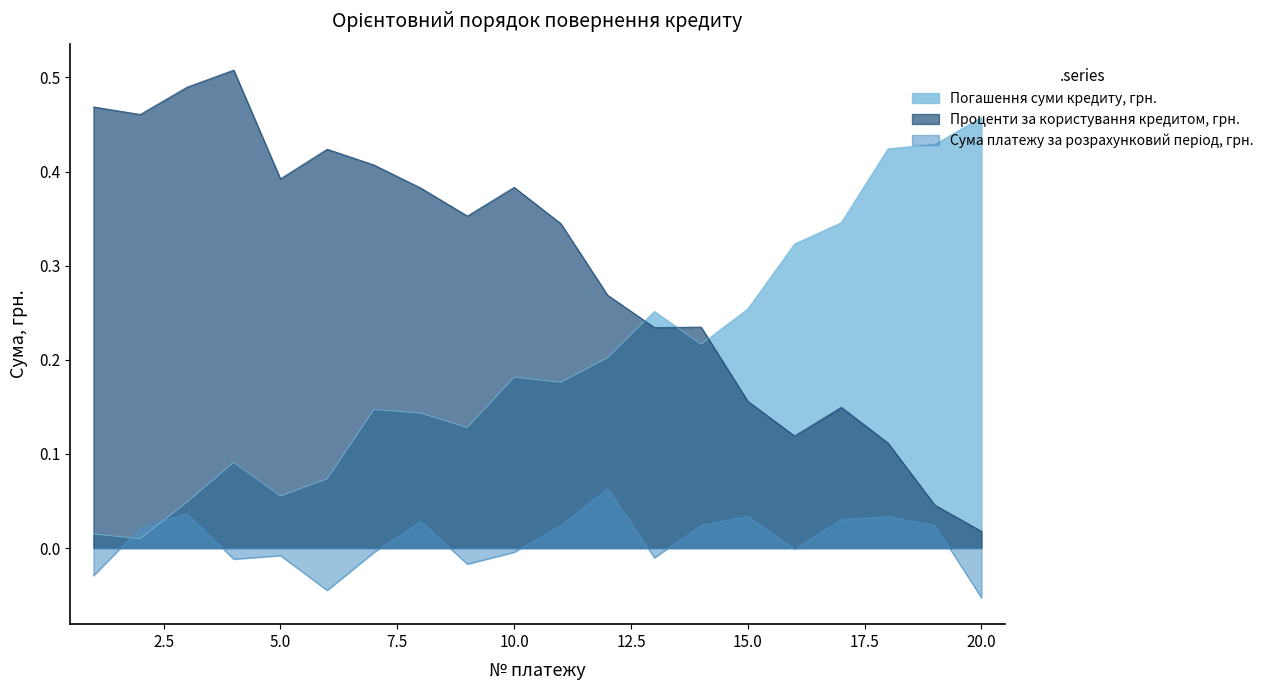

Where is Погашення суми кредиту, грн. nearest to the value 0?

2